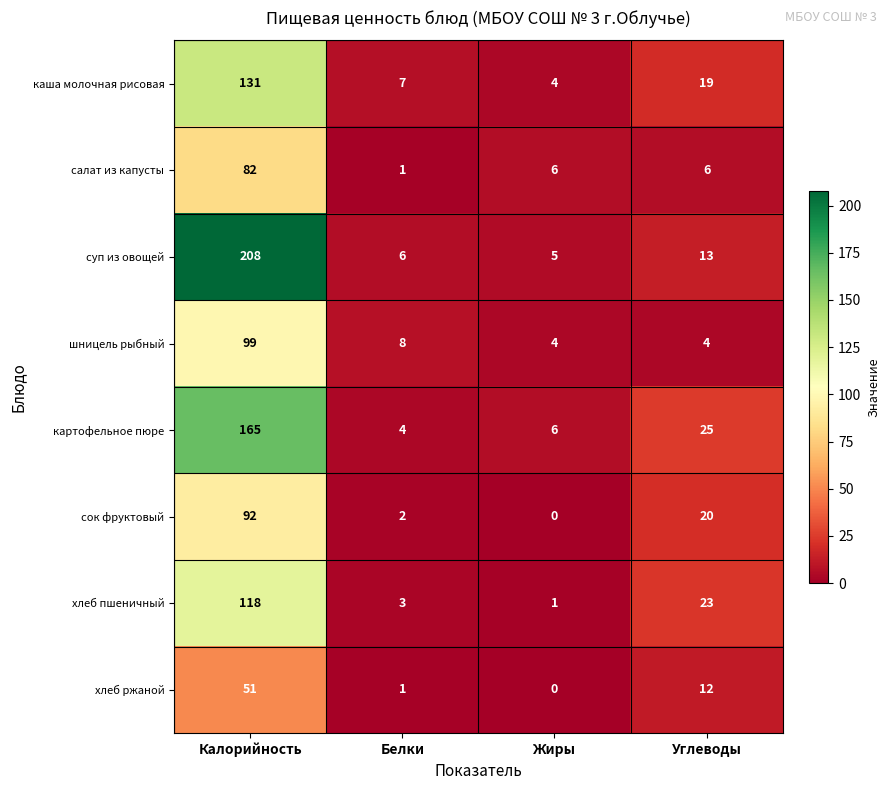

What is the total value across all series at Калорийность?

946